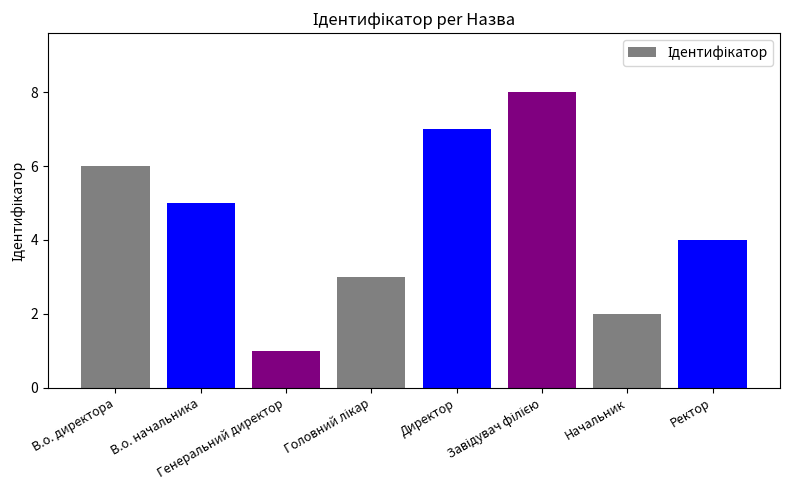

What is the sum of all values?

36